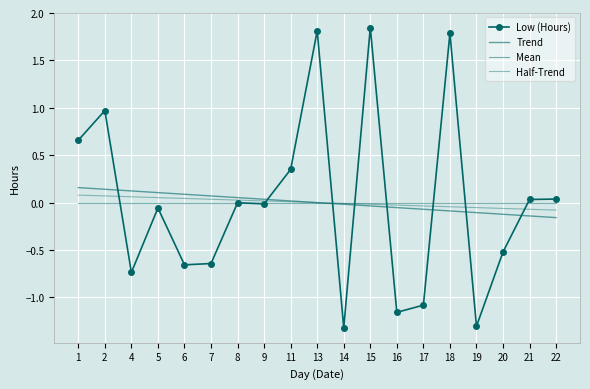

Rank the categories by Low (Hours) value from highest to lowest.

15, 13, 18, 2, 1, 11, 22, 21, 8, 9, 5, 20, 7, 6, 4, 17, 16, 19, 14